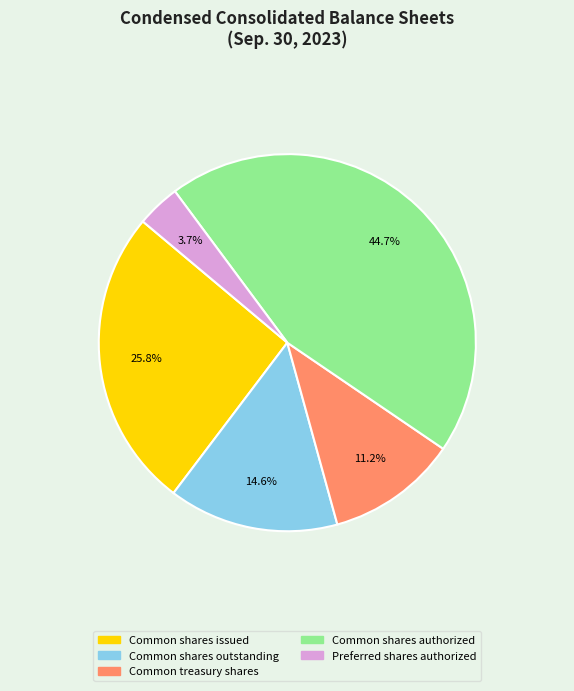

To the nearest percent, what percentage of the pie is Common shares outstanding?

15%